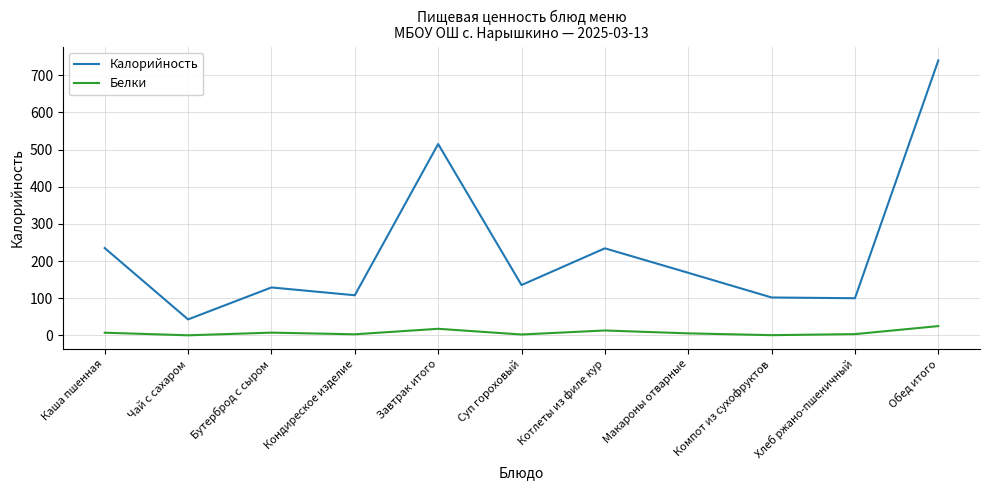

What is the difference between the maximum and minimum values in the Белки series?

24.8